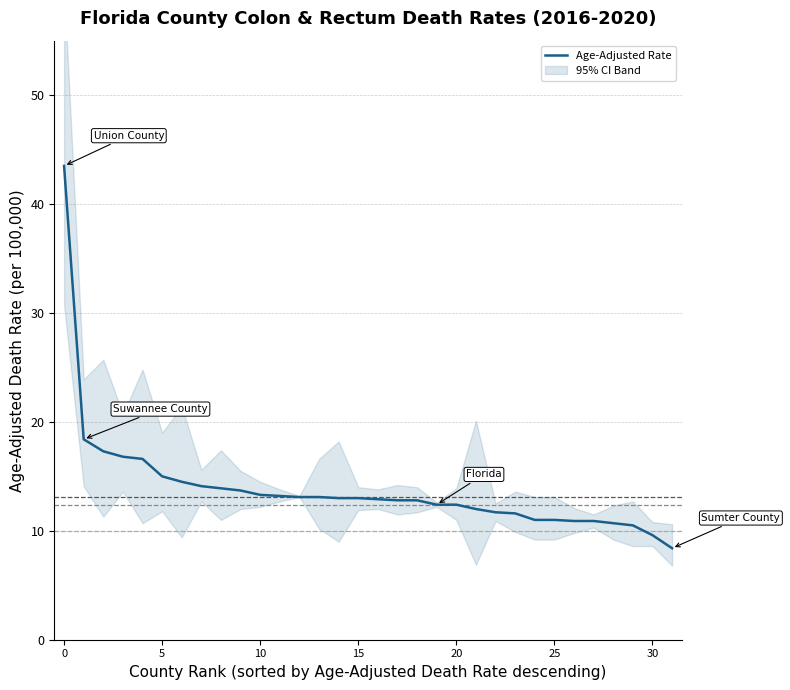

Which category has the lowest value across all series?

31